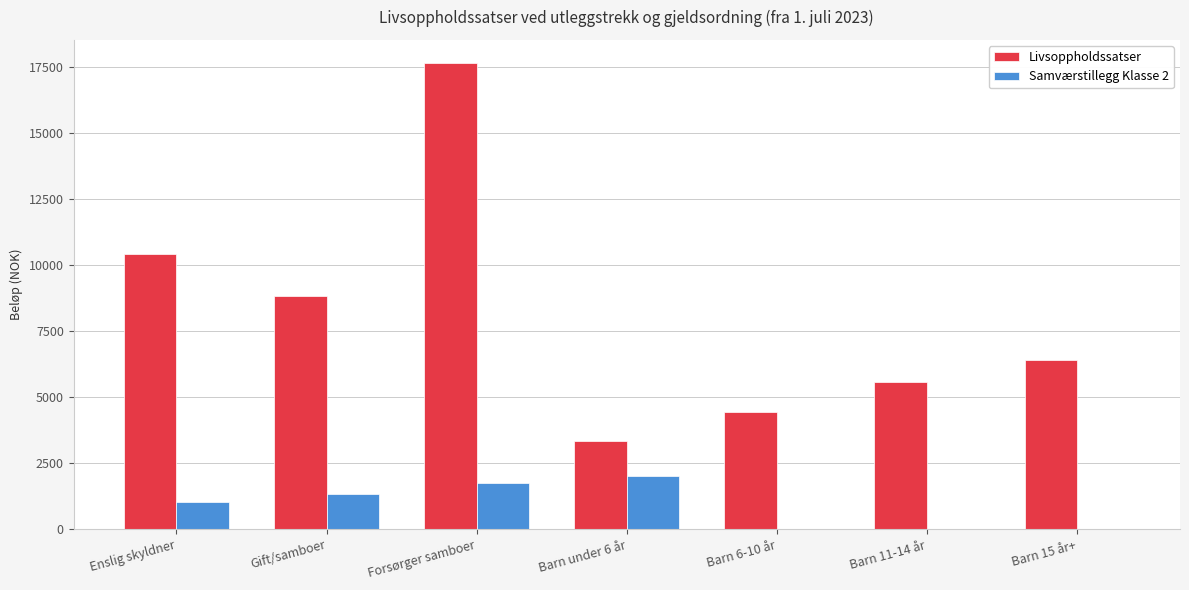

What is the highest value of the Samværstillegg Klasse 2 series?

2003